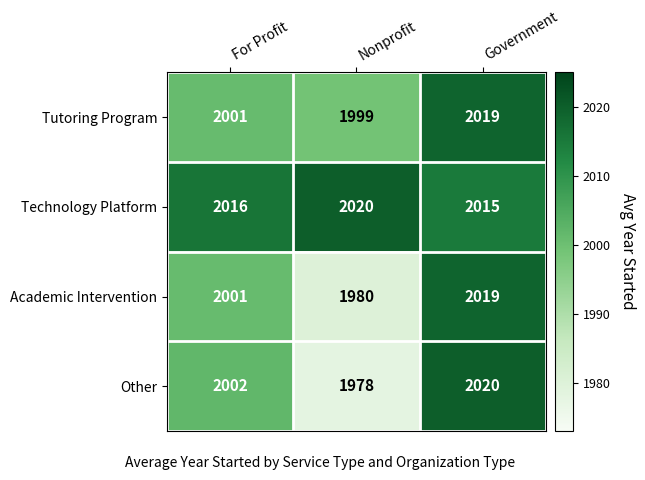

At how many categories does at least one series exceed 2010?

3